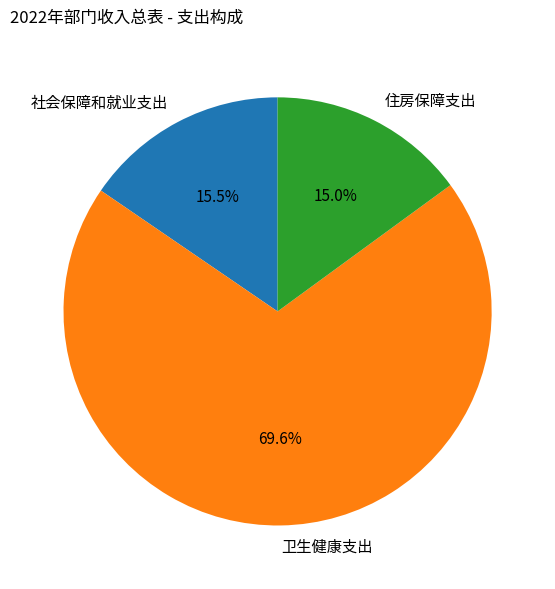

Count the number of slices in the pie.

3